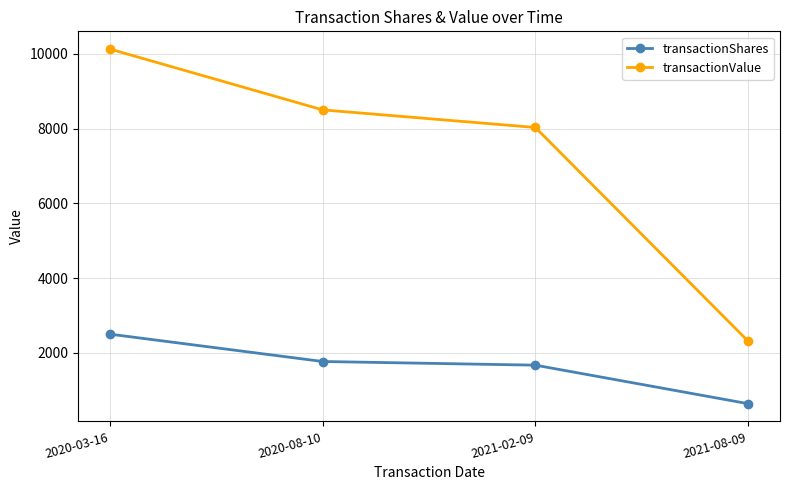

Reading left to right, extract all data points from this chart.

transactionShares: 2500	1768	1670	639
transactionValue: 10132	8504	8033	2313